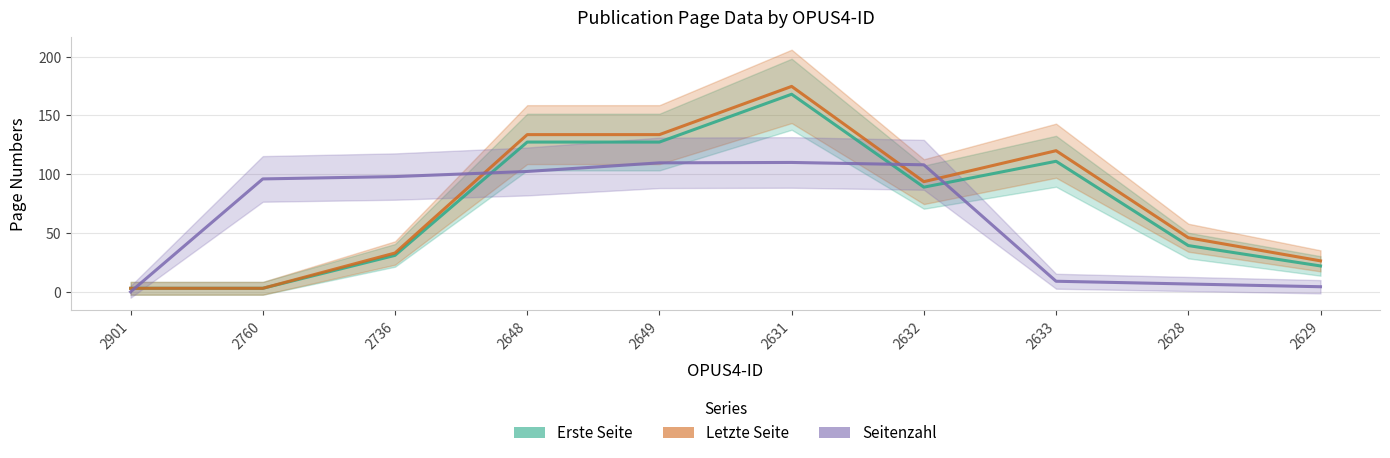

Reading right to left, transcribe all the data shown in this chart.

Erste Seite: 22.0	39.3	111.0	89.0	168.0	127.3	127.3	31.0	3.0	3.0
Letzte Seite: 26.3	46.0	120.0	93.7	174.7	133.7	133.7	33.0	3.0	3.0
Seitenzahl: 4.3	6.7	9.0	108.0	110.0	109.7	102.3	98.0	96.0	0.0